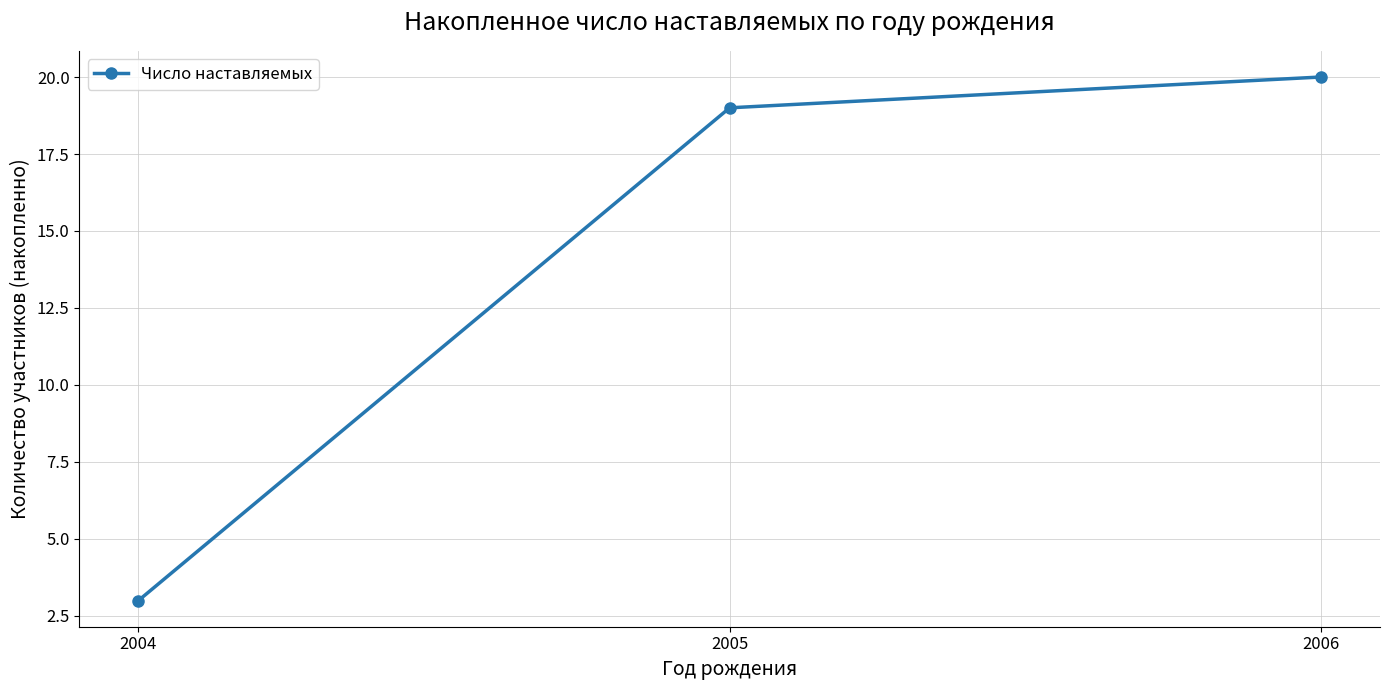

Rank the categories by value from lowest to highest.

2004, 2005, 2006